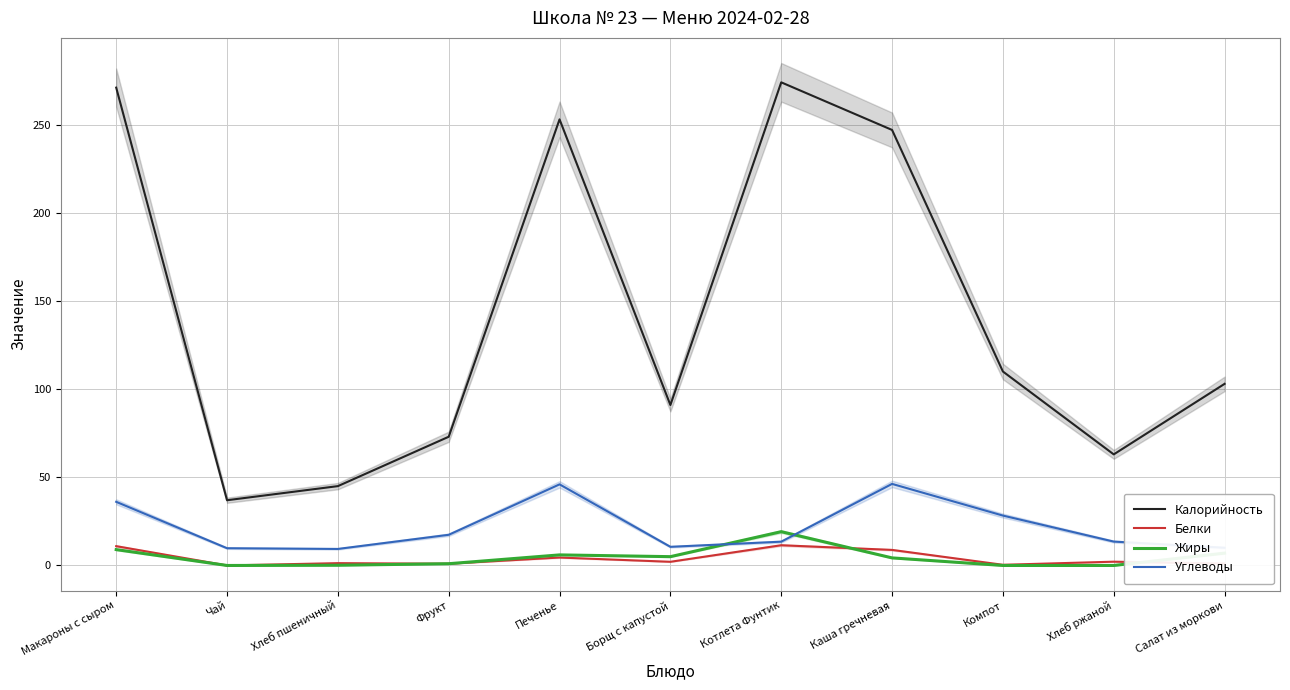

What are all the series names shown in the legend?

Калорийность, Белки, Жиры, Углеводы